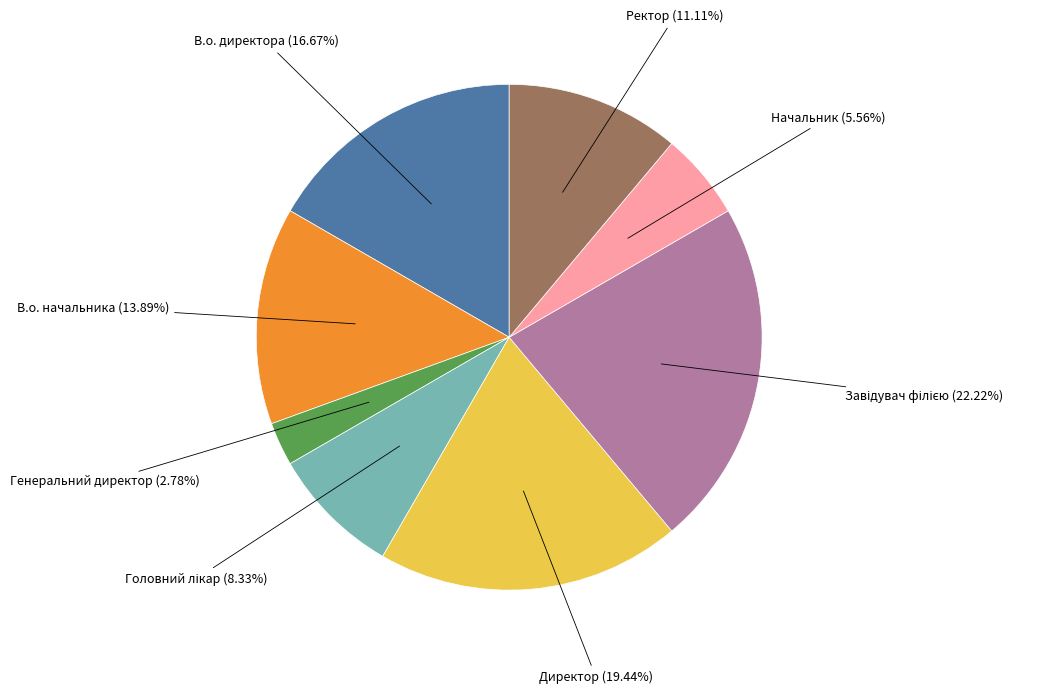

Is there any slice that represents more than half of the pie?

No